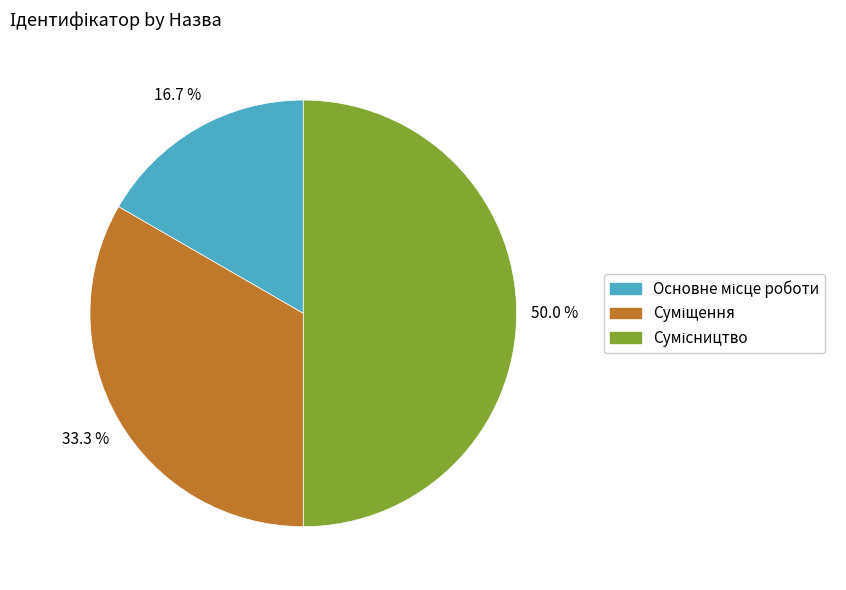

To the nearest percent, what is the difference between the largest and smallest slice percentages?

33%